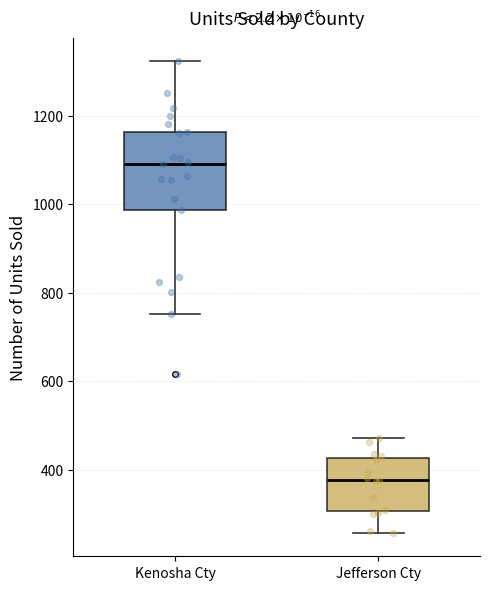

Comparing the boxes themselves (not the whiskers), which one is the tallest?

Kenosha Cty